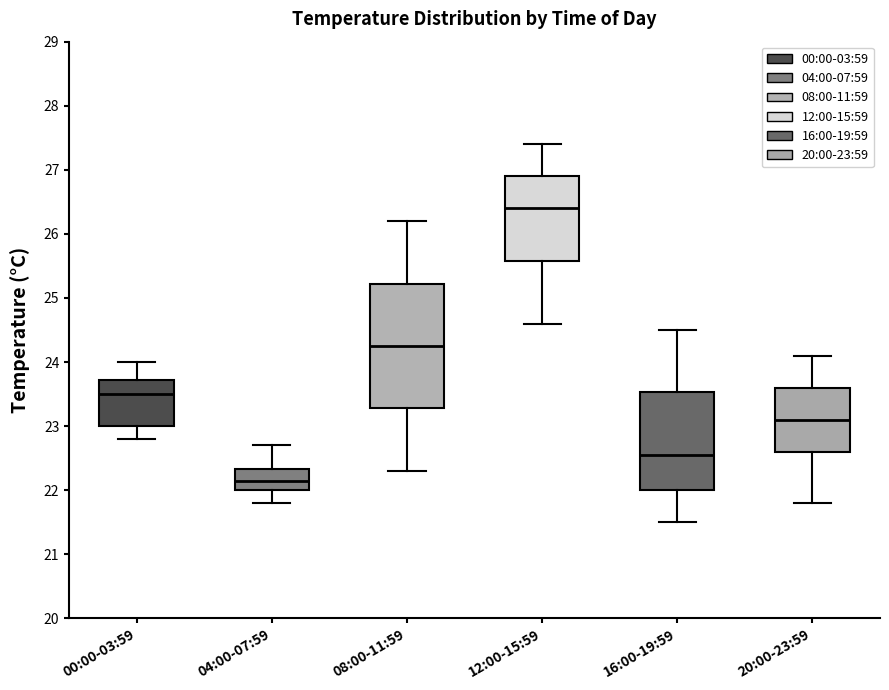

Reading left to right, read every box against the y-axis: the position of its median line, the range the box covers, and the ends of its whiskers. The values are not printed on the chart, so give them approximately, as read against the axis.

00:00-03:59: median 23.5, box 23.0 to 23.7, whiskers 22.8 to 24.0
04:00-07:59: median 22.2, box 22.0 to 22.3, whiskers 21.8 to 22.7
08:00-11:59: median 24.3, box 23.3 to 25.2, whiskers 22.3 to 26.2
12:00-15:59: median 26.4, box 25.6 to 26.9, whiskers 24.6 to 27.4
16:00-19:59: median 22.6, box 22.0 to 23.5, whiskers 21.5 to 24.5
20:00-23:59: median 23.1, box 22.6 to 23.6, whiskers 21.8 to 24.1